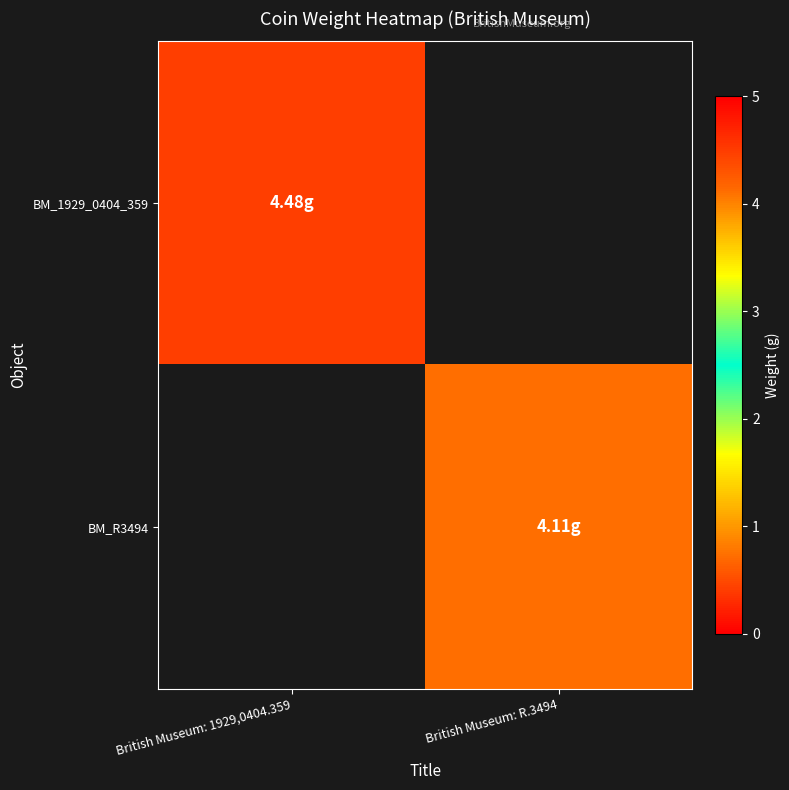

Reading left to right, extract all data points from this chart.

BM_1929_0404_359: British Museum: 1929,0404.359=4.5	British Museum: R.3494=0.0
BM_R3494: British Museum: 1929,0404.359=0.0	British Museum: R.3494=4.1